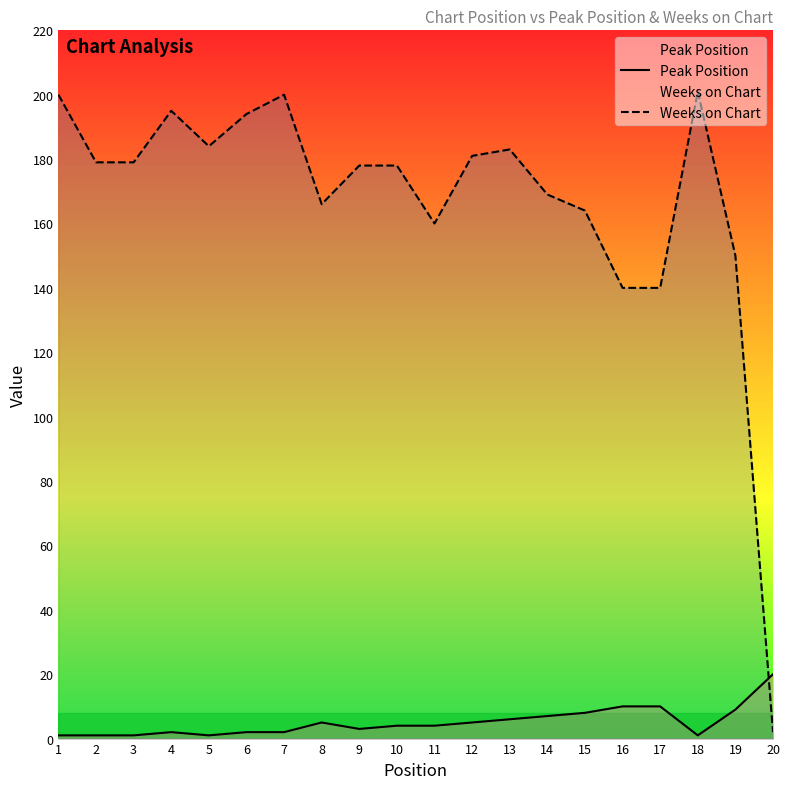

At which label does Peak Position first exceed 4?

8